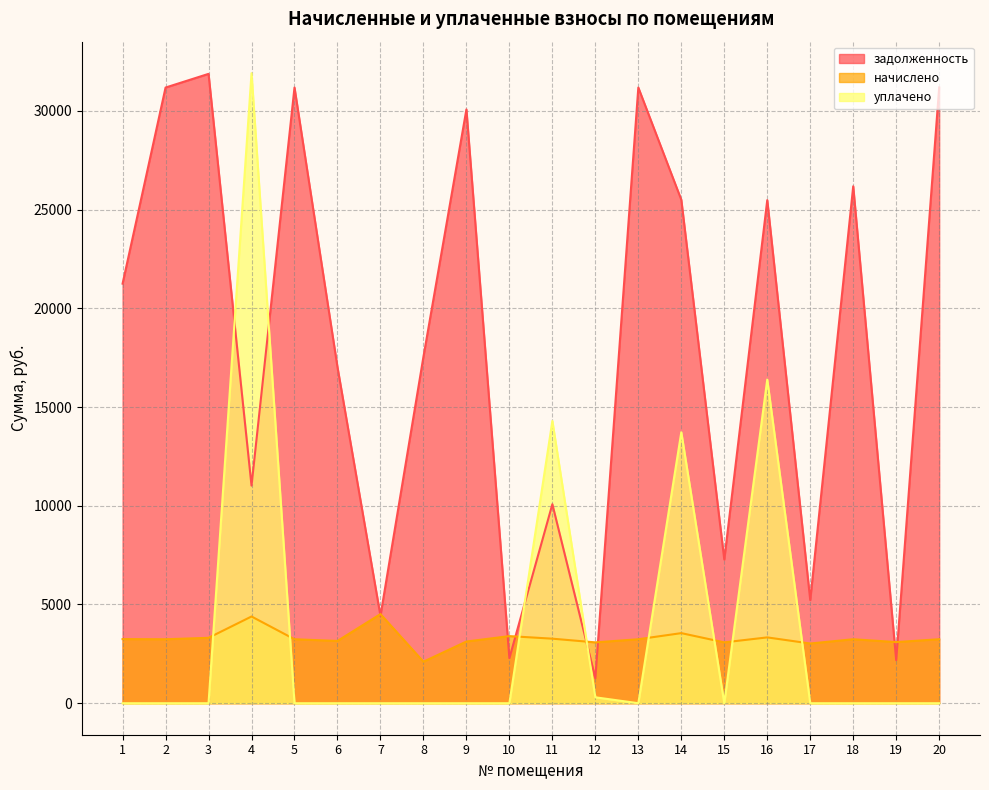

True or false: задолженность and начислено cross at least once.

True